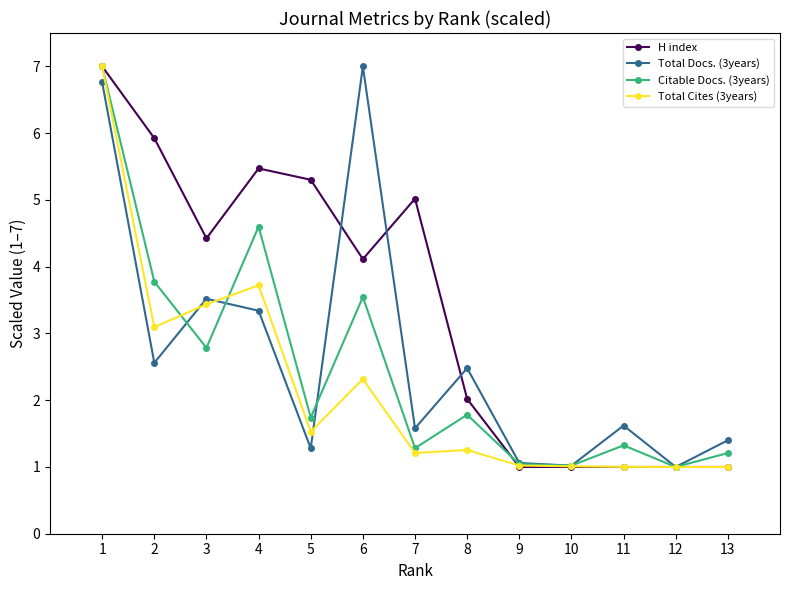

What is the minimum value shown in the chart?

1.0